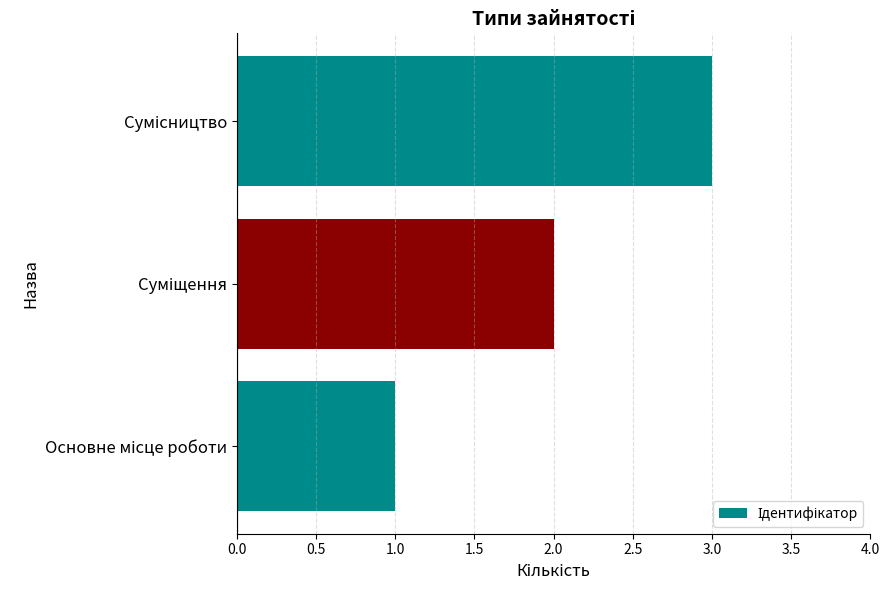

What is the sum of all values?

6